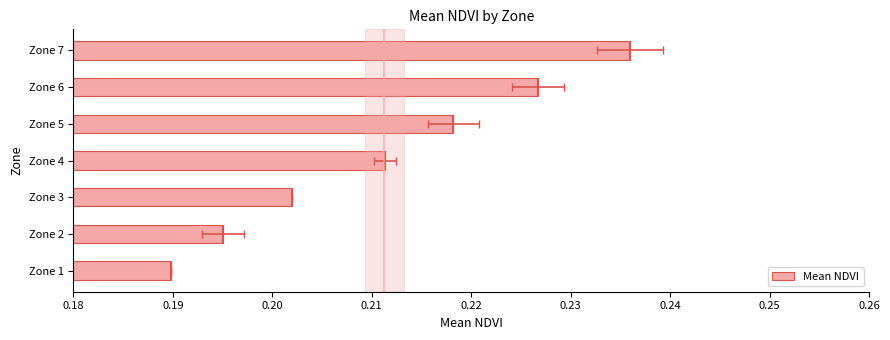

What is the value of the 1st bar from the left?

0.2